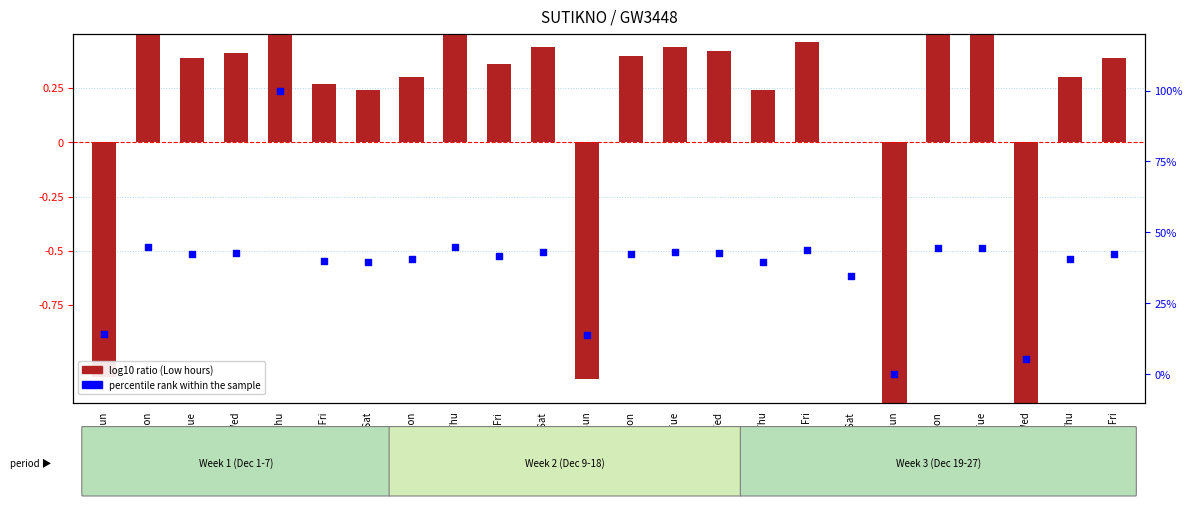

Which series has the largest Y range (max minus min)?

percentile rank within the sample